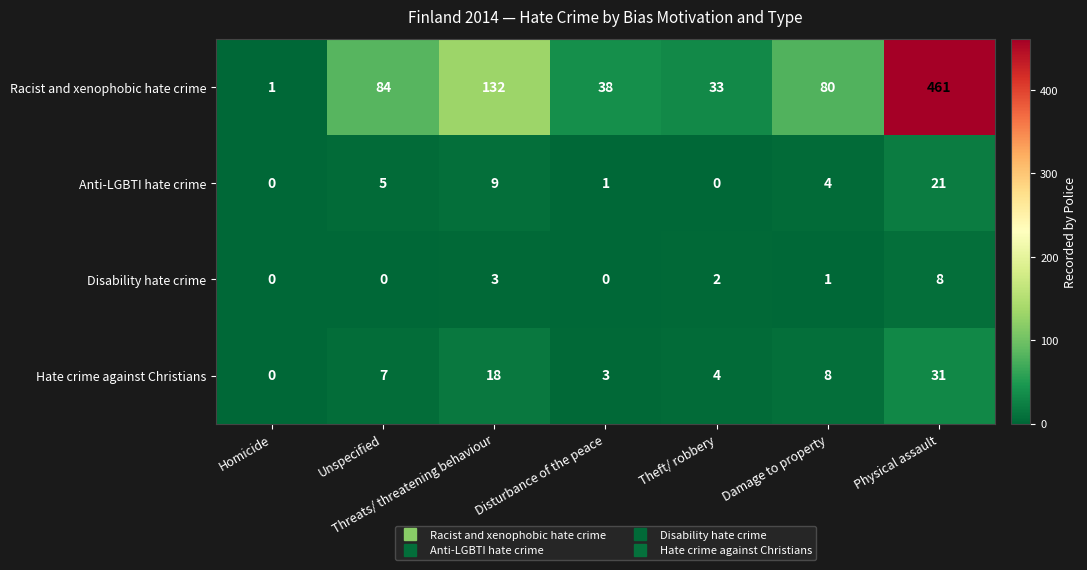

What is the maximum value shown in the chart?

461